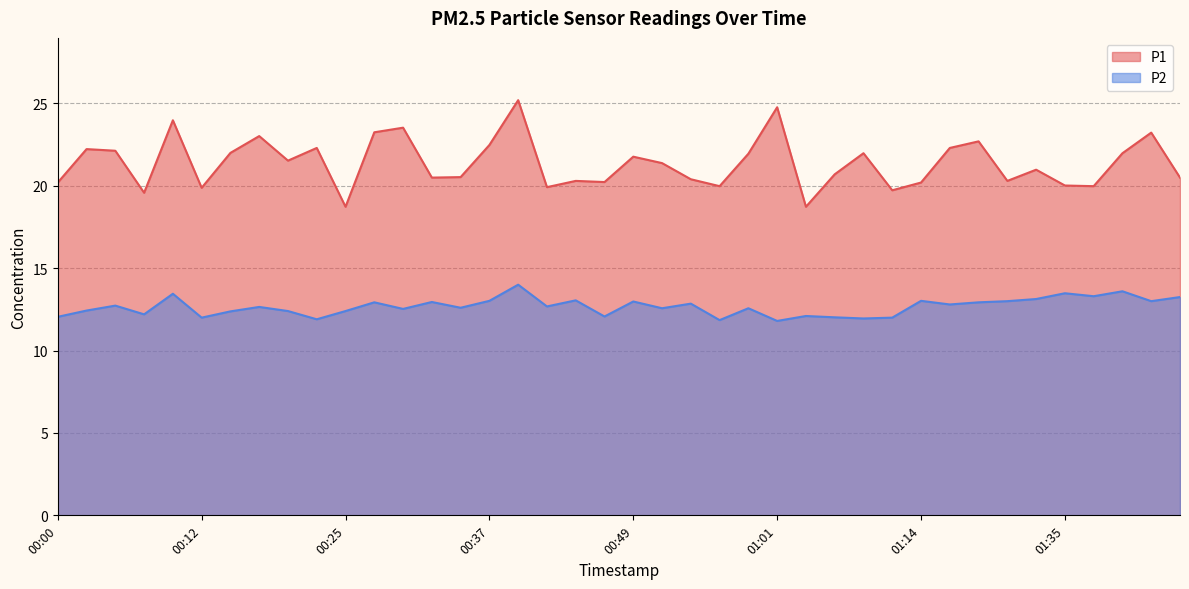

What is the minimum value shown in the chart?

11.8